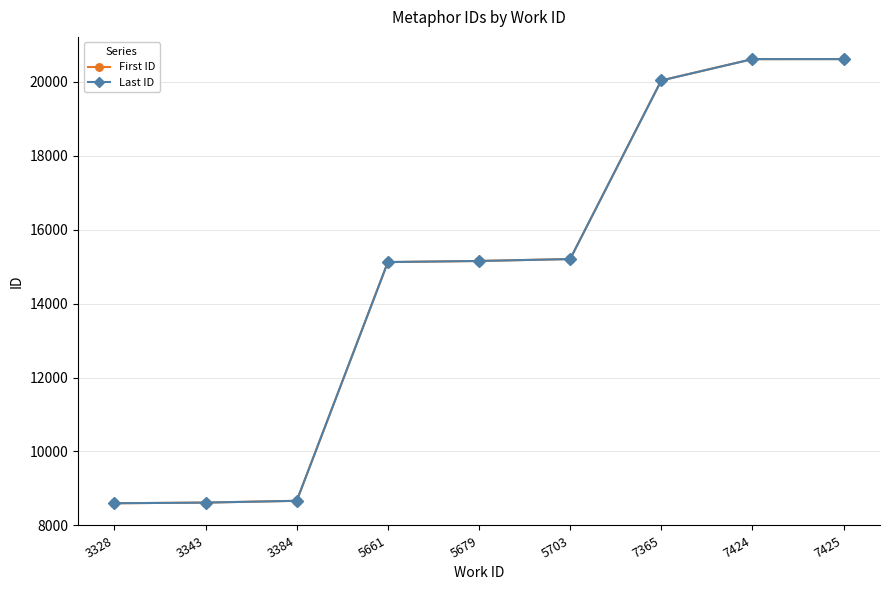

What is the sum of the Last ID values at 7425 and 5661?

35739